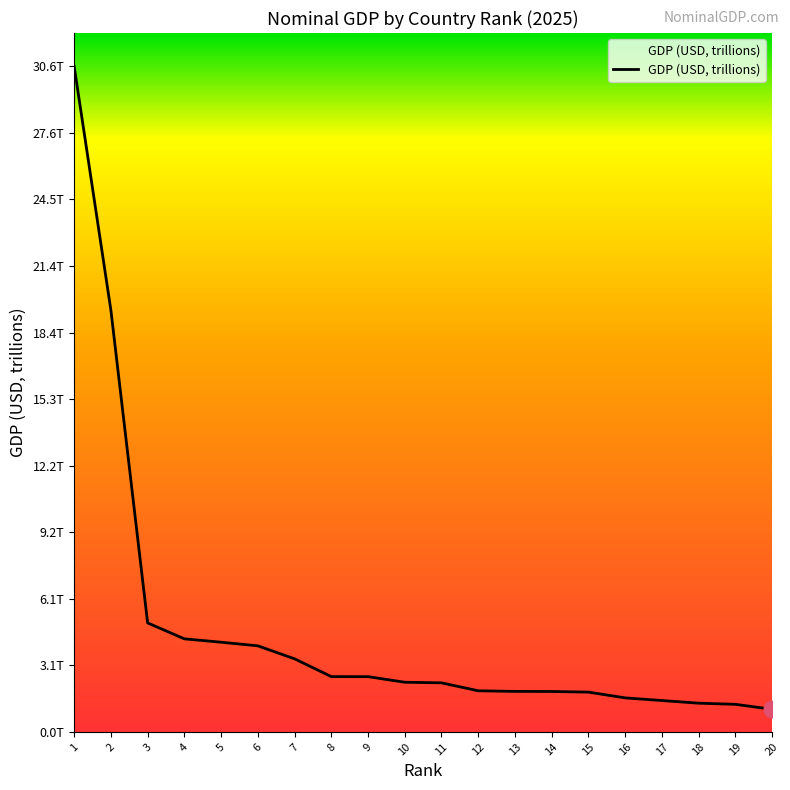

Reading left to right, what are all the values shown in this chart?

1=30.6	2=19.4	3=5.0	4=4.3	5=4.1	6=4.0	7=3.4	8=2.5	9=2.5	10=2.3	11=2.3	12=1.9	13=1.9	14=1.9	15=1.8	16=1.6	17=1.4	18=1.3	19=1.3	20=1.0